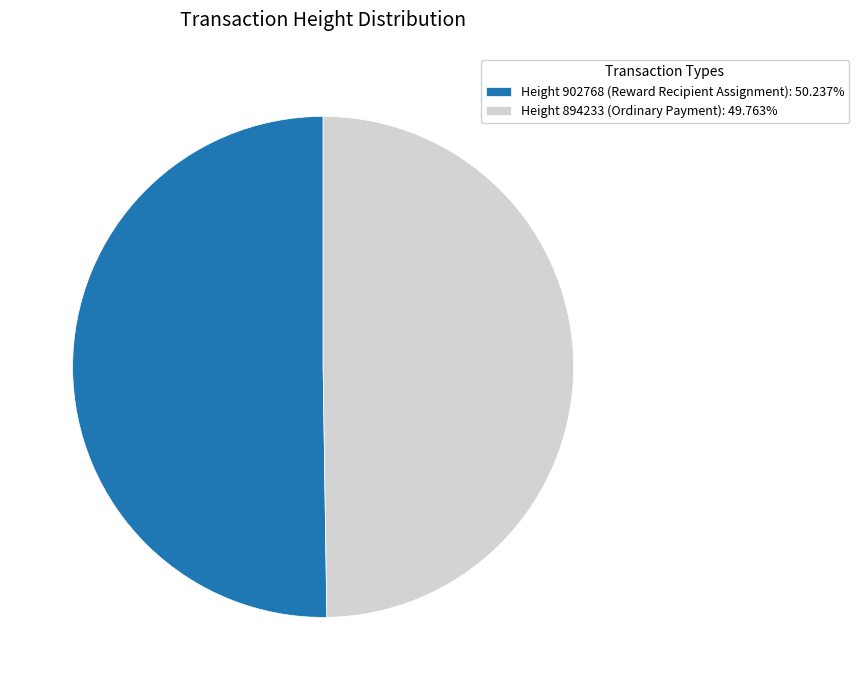

Do Height 894233 (Ordinary Payment): 49.763% and Height 902768 (Reward Recipient Assignment): 50.237% together represent more than half of the pie?

Yes